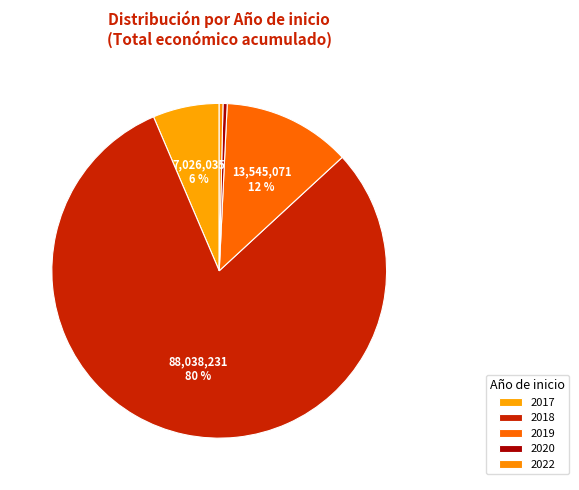

True or false: 2022 accounts for 1% of the total.

False